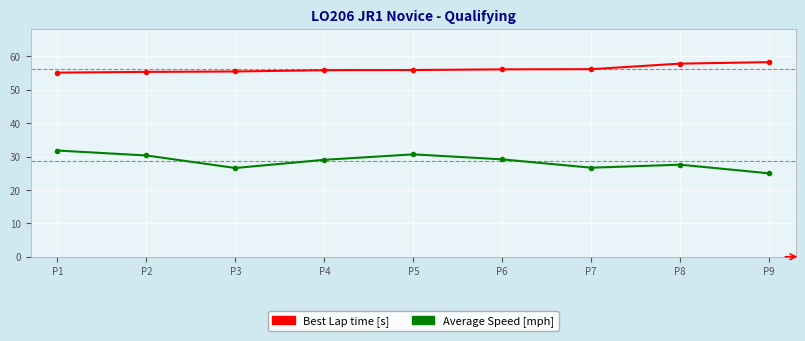

What is the smallest value displayed?

25.0